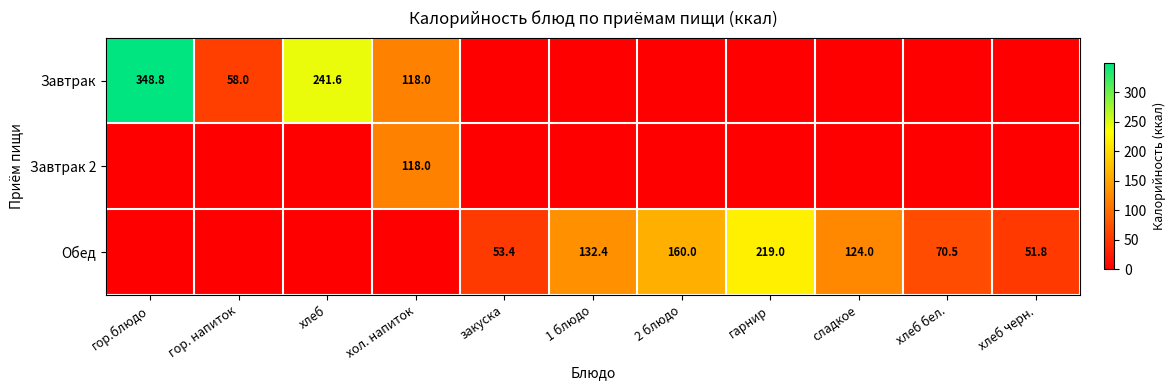

The Обед series shows 25.5 at хлеб черн.. True or false?

False